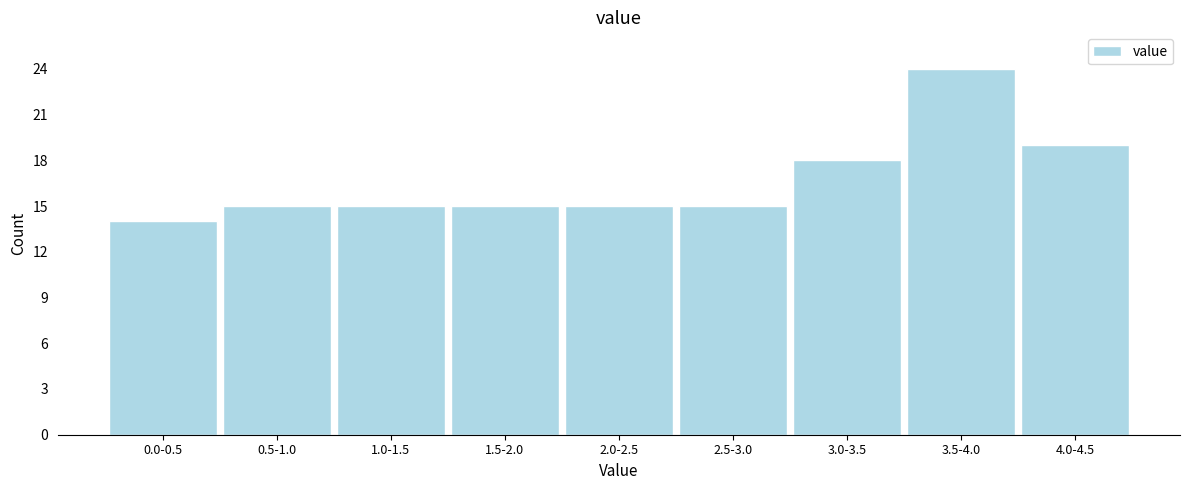

Reading left to right, extract all data points from this chart.

0.0-0.5=14	0.5-1.0=15	1.0-1.5=15	1.5-2.0=15	2.0-2.5=15	2.5-3.0=15	3.0-3.5=18	3.5-4.0=24	4.0-4.5=19